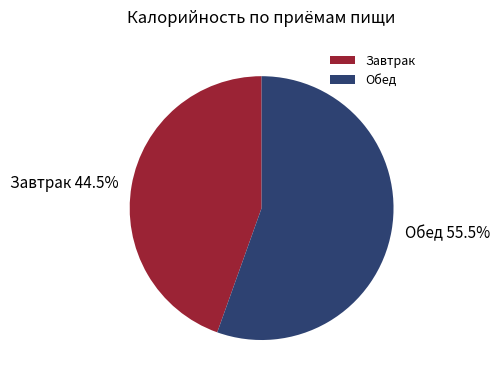

Is there a majority slice in this chart?

Yes